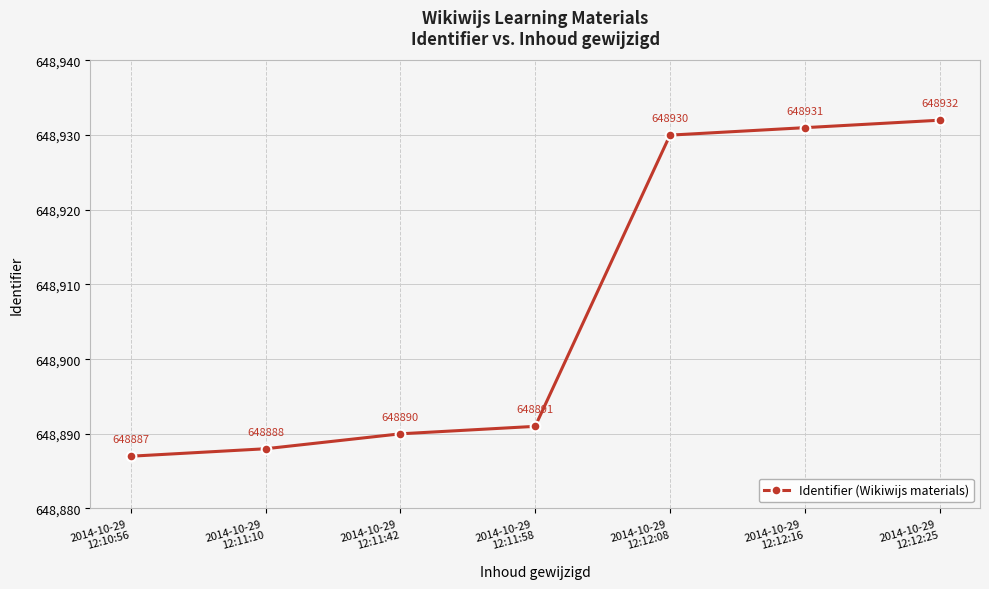

How many values are below 648891?

3